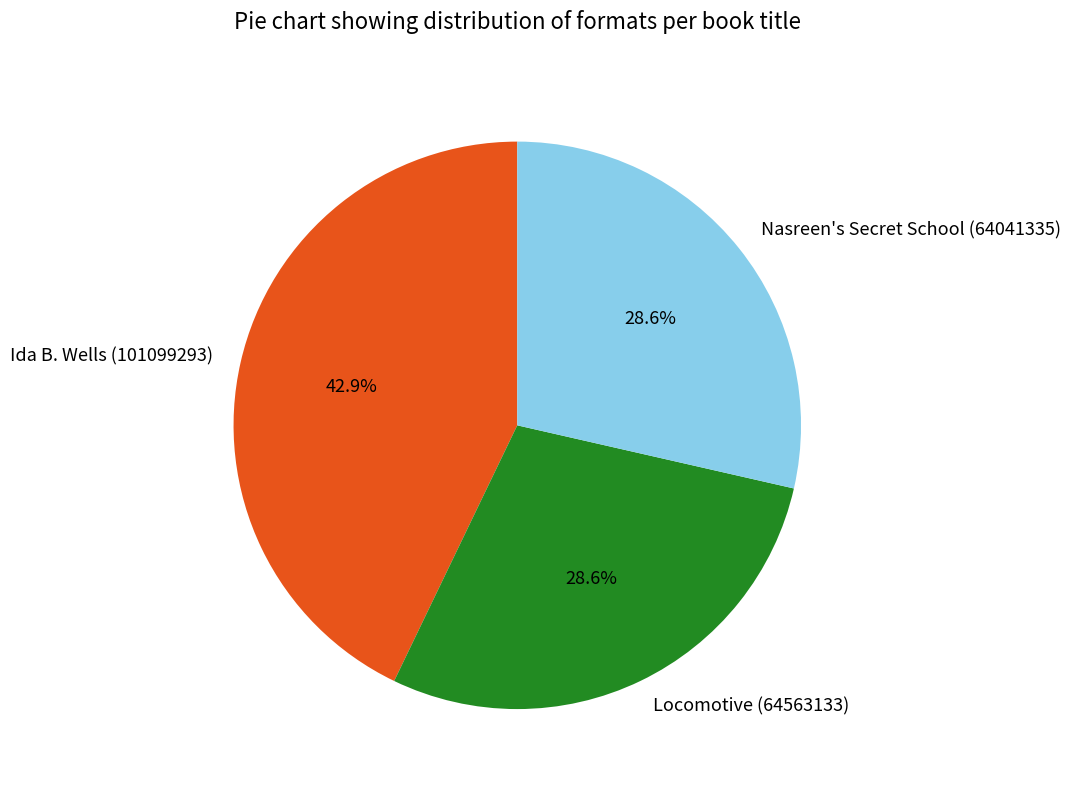

Combined, what portion of the pie is Nasreen's Secret School (64041335) and Ida B. Wells (101099293)?

71.4%